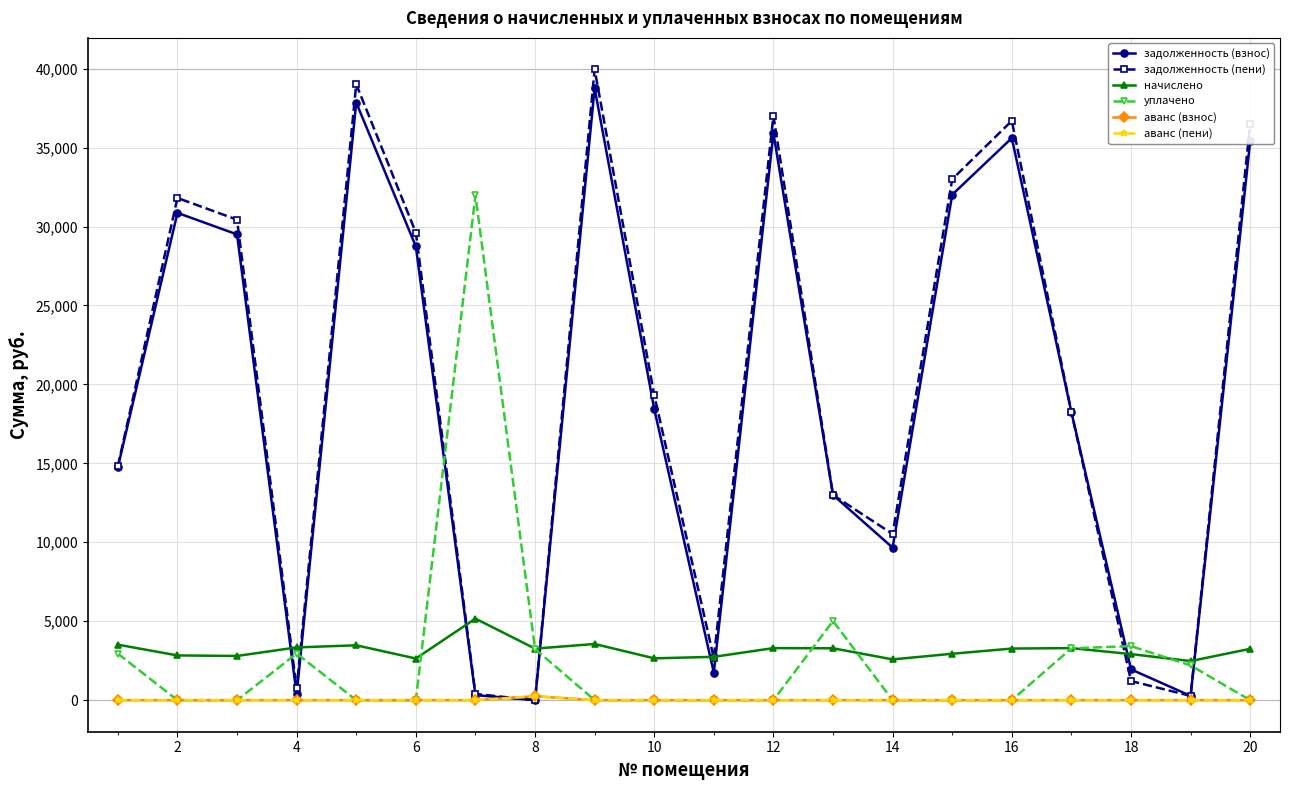

How many interior local peaks does the задолженность (взнос) series have?

5